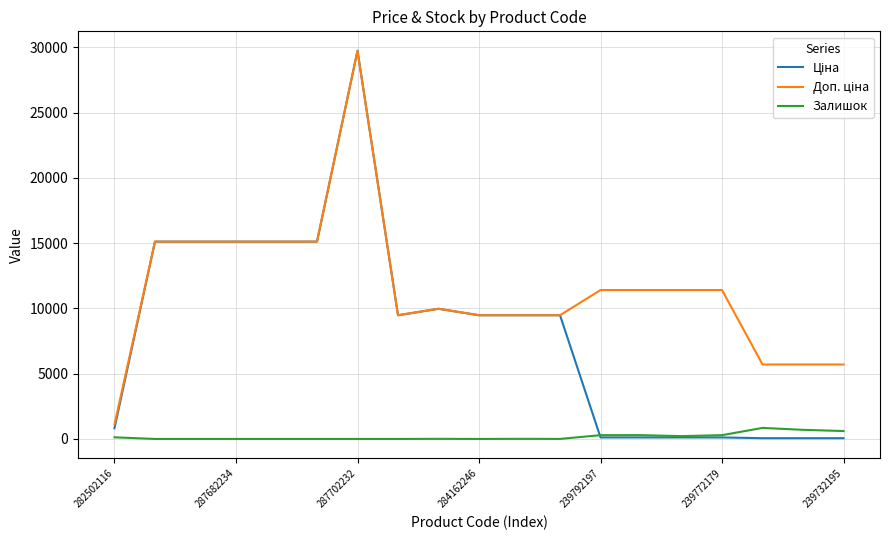

Which category has the highest value across all series?

287702232